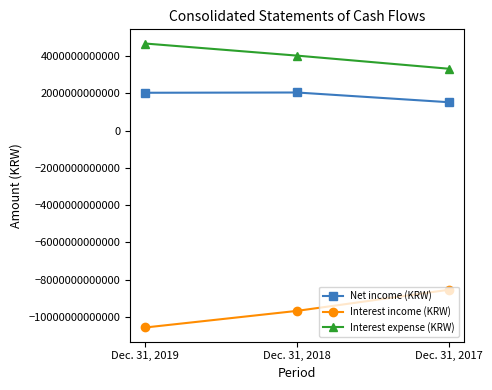

How many distinct data groups are displayed?

3